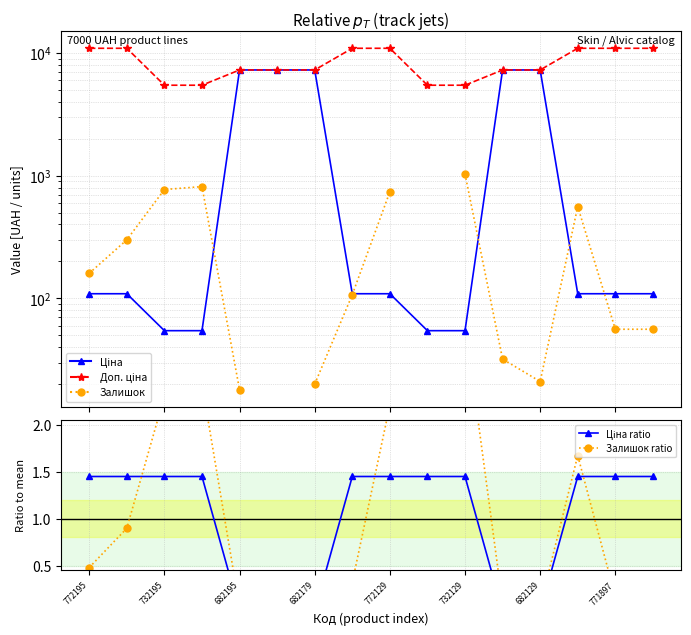

Which series has the largest total across all categories?

Доп. ціна